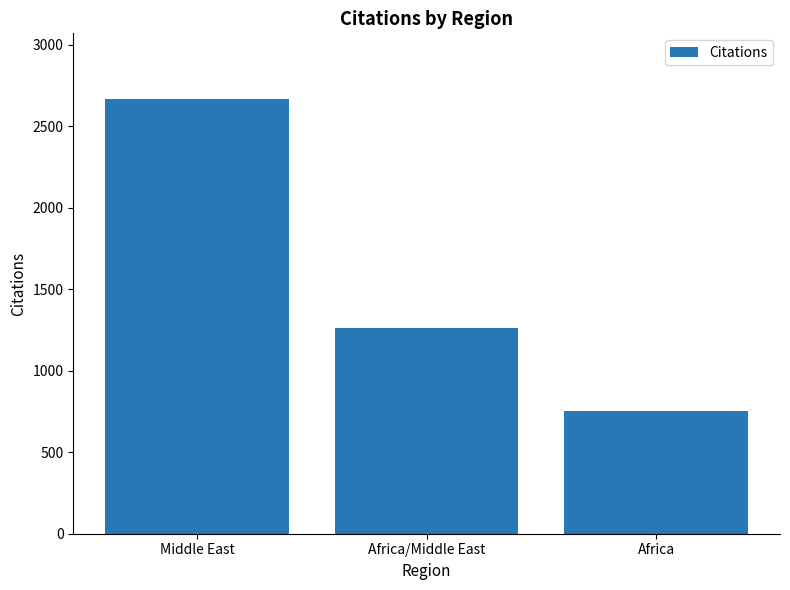

What is the difference between the maximum and minimum values?

1914